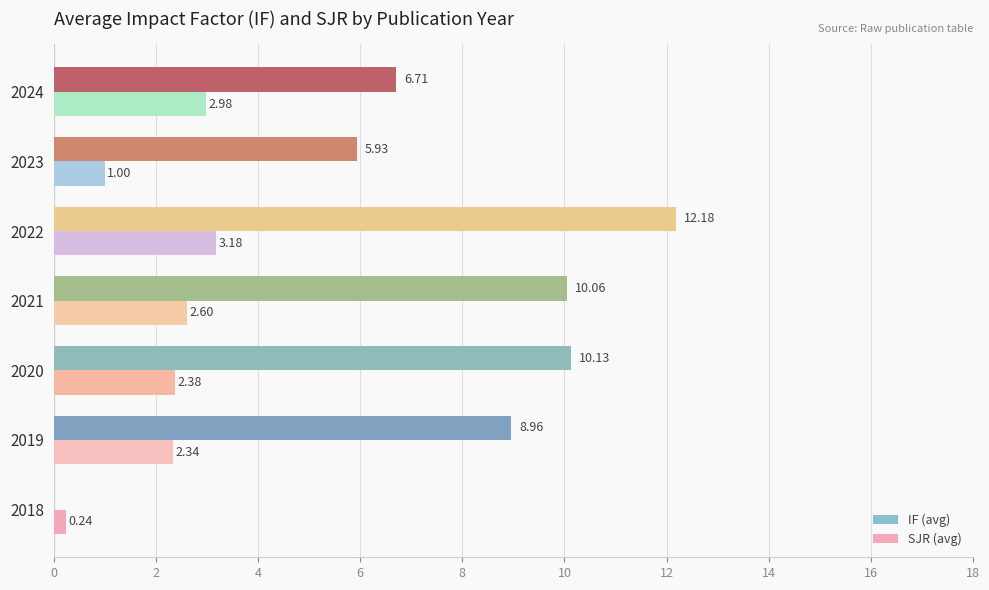

What is the sum of all SJR (avg) values?

14.7